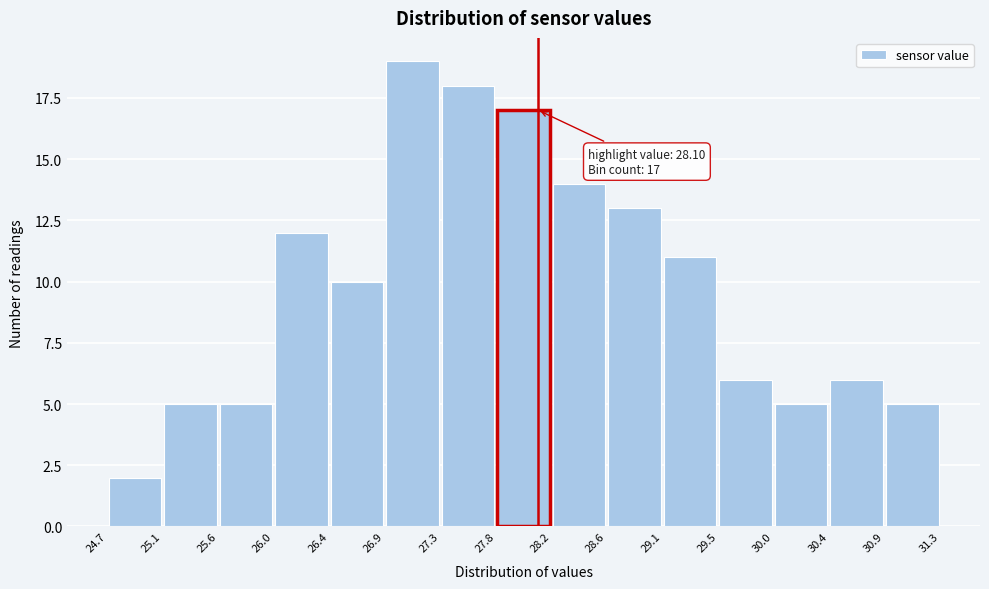

Over which range of the x-axis is the bar tallest?

26.9 to 27.3